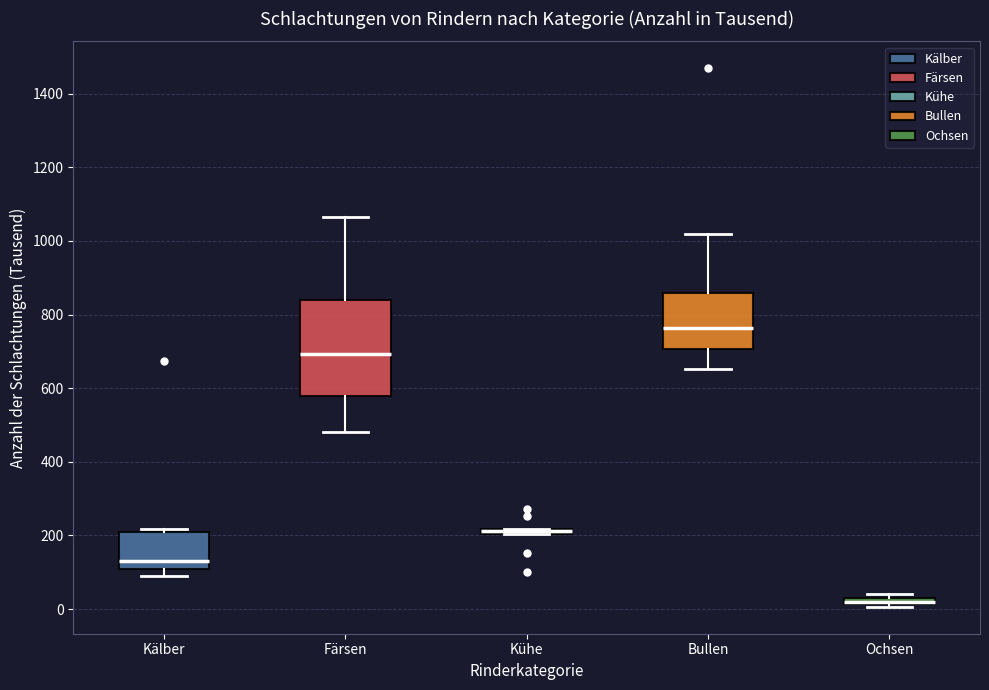

Comparing the boxes themselves (not the whiskers), which one is the tallest?

Färsen